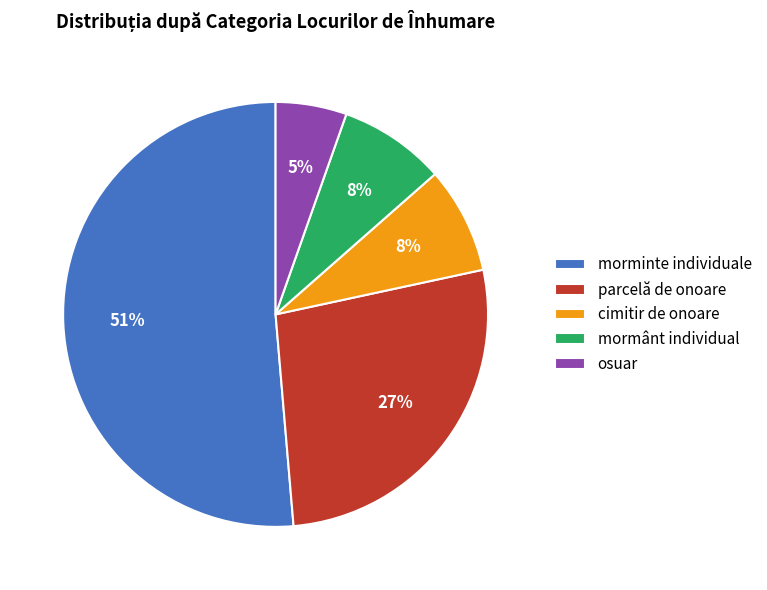

Do osuar and mormânt individual together represent more than half of the pie?

No